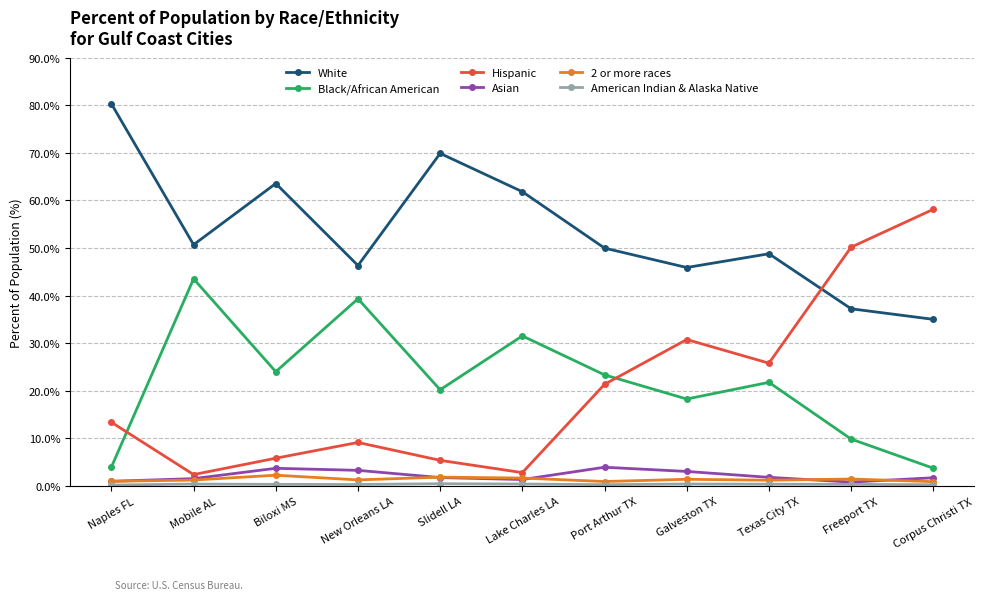

What is the difference between the second highest and second lowest values in the Asian series?

2.7